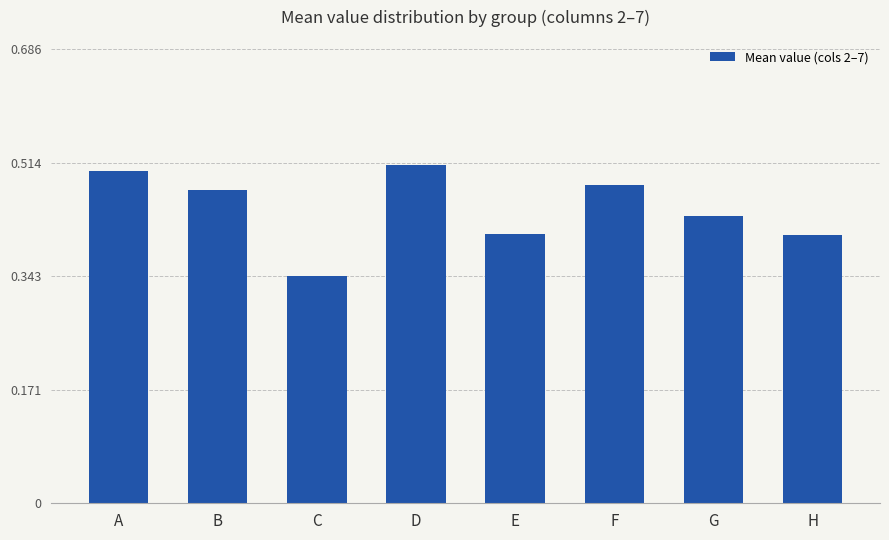

True or false: the data shows 0.1 at A.

False